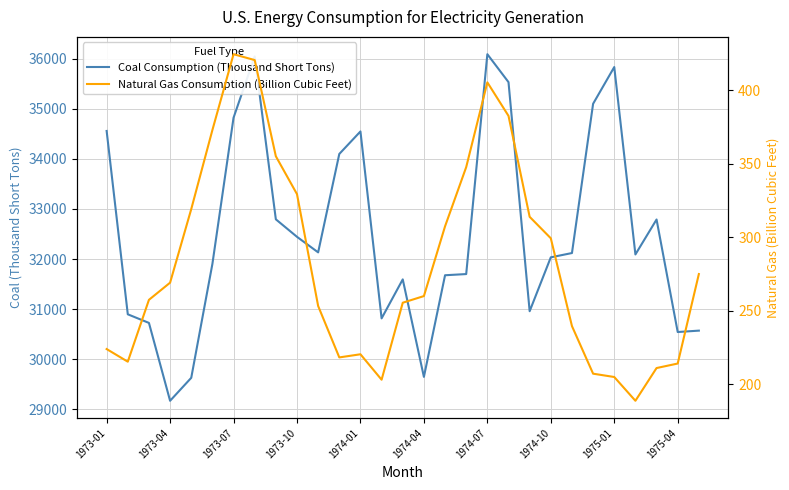

What is the difference between the maximum and minimum values in the Natural Gas Consumption (Billion Cubic Feet) series?

235.6